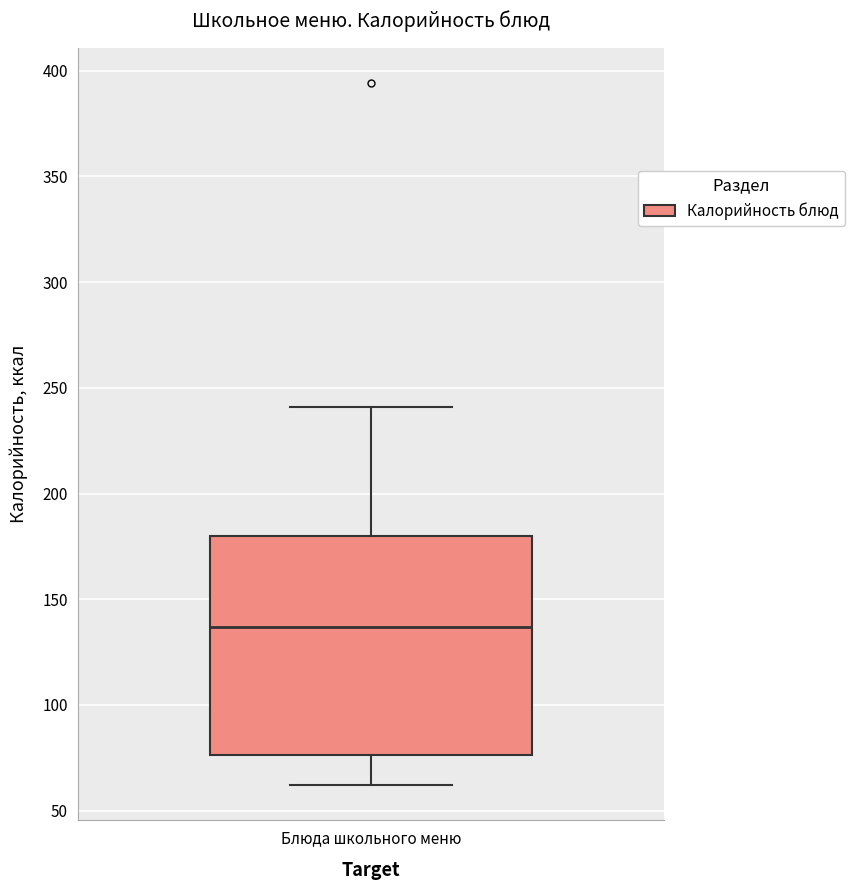

Transcribe this box plot: give where the median line is, the range the box spans, and where the two whiskers end, as read against the y-axis. The values are not printed on the chart, so give them approximately, as read against the axis.

median 135, box 75 to 180, whiskers 60 to 240